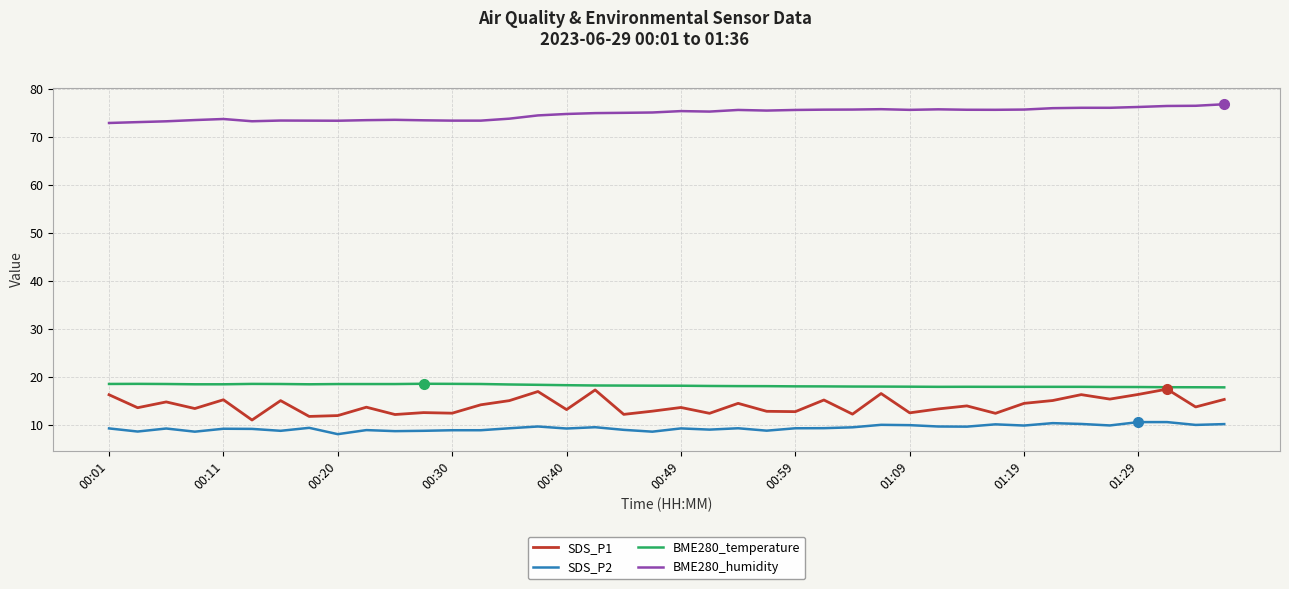

True or false: SDS_P1 and SDS_P2 cross at least once.

False